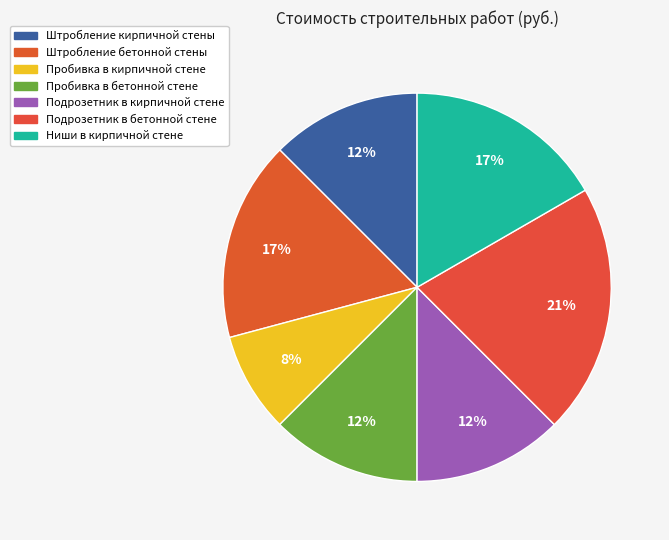

How many slices are in this pie chart?

7